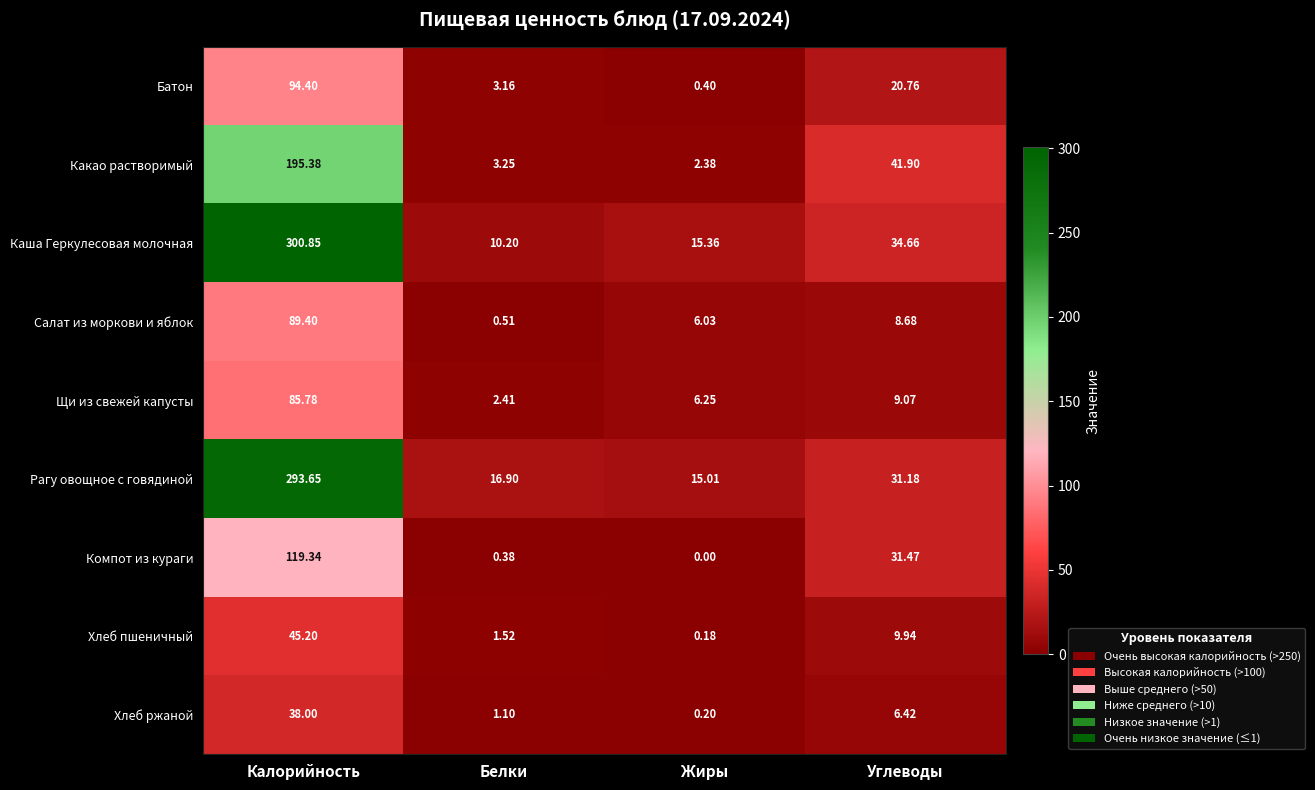

Rank the series by their maximum value, from highest to lowest.

Каша Геркулесовая молочная, Рагу овощное с говядиной, Какао растворимый, Компот из кураги, Батон, Салат из моркови и яблок, Щи из свежей капусты, Хлеб пшеничный, Хлеб ржаной